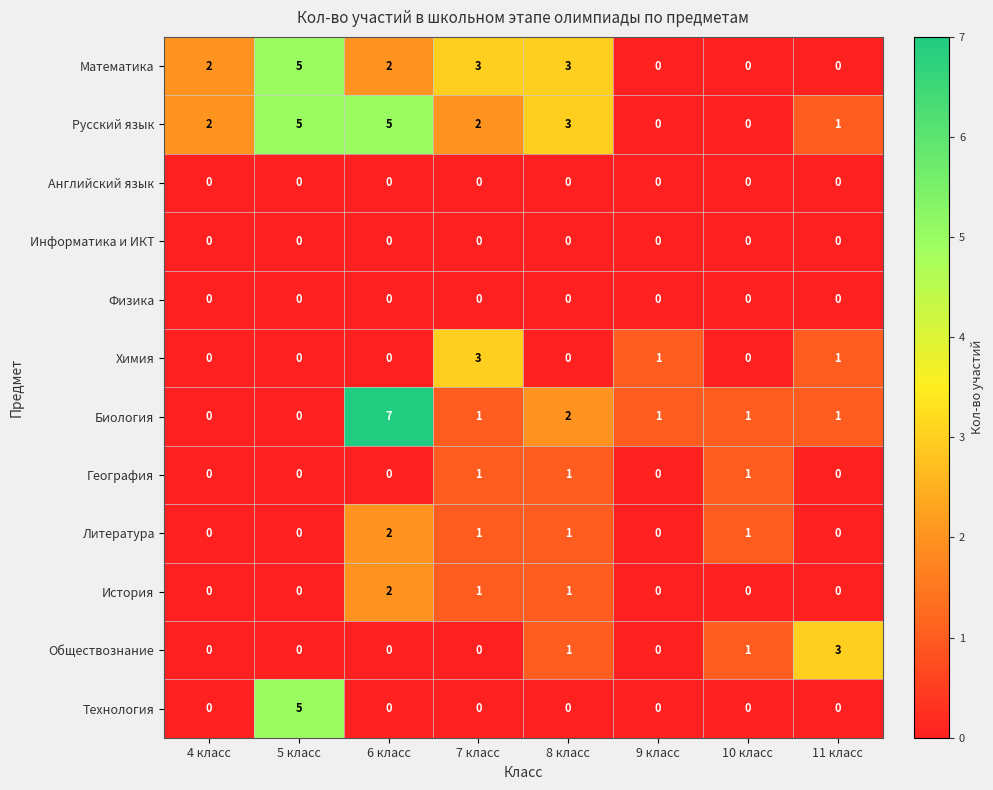

Which series has the widest spread of values?

Биология